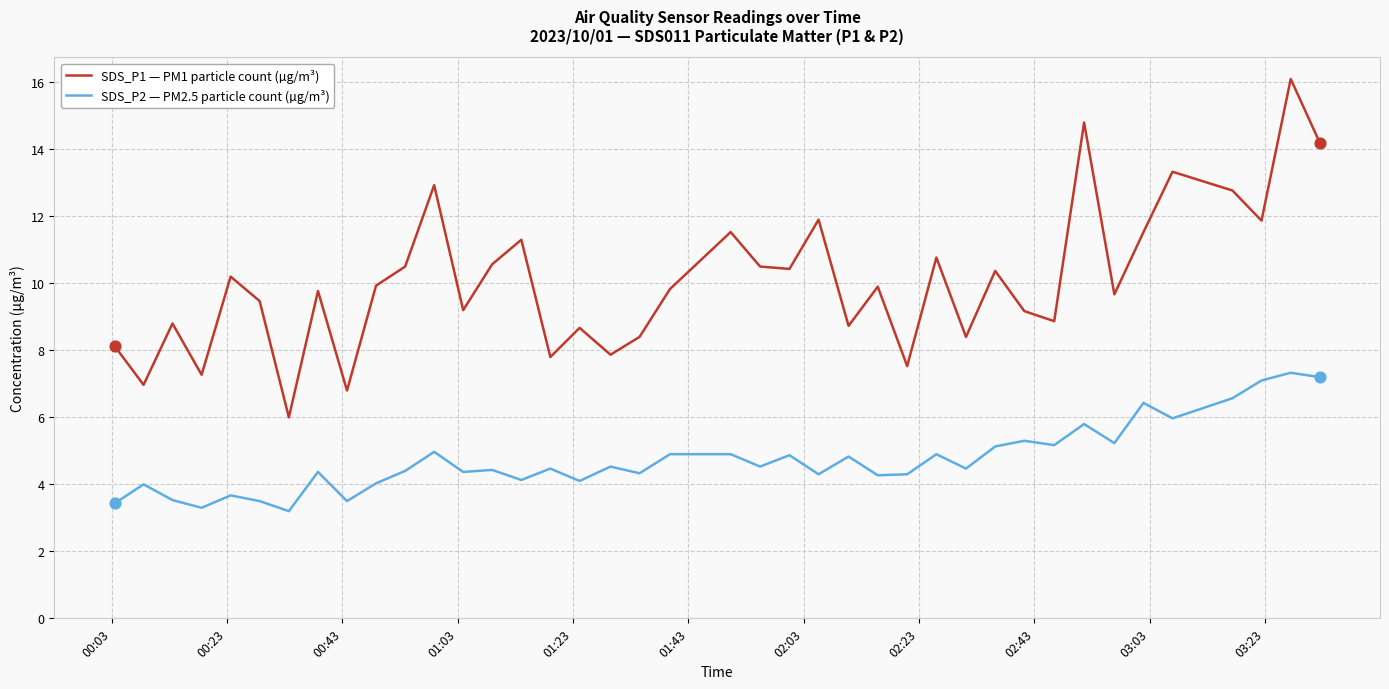

Which series has the largest total across all categories?

SDS_P1 — PM1 particle count (µg/m³)